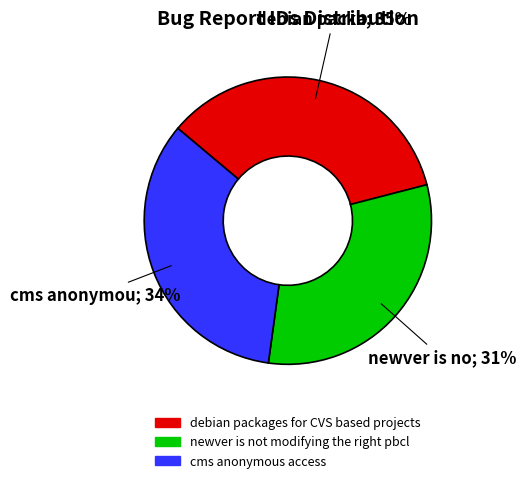

To the nearest percent, what percentage of the pie is cms anonymous access?

34%